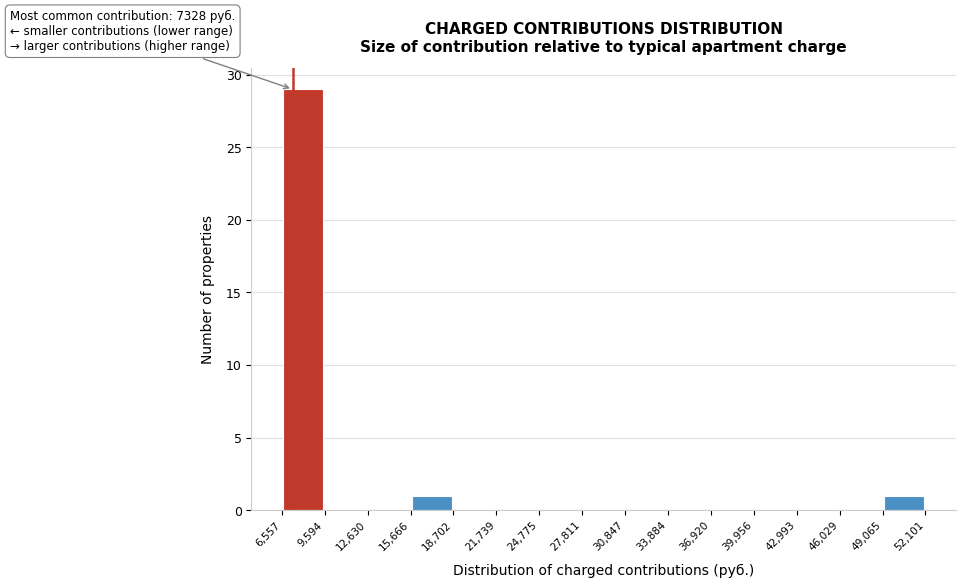

Over which range of the x-axis is the bar tallest?

6,557 to 9,594